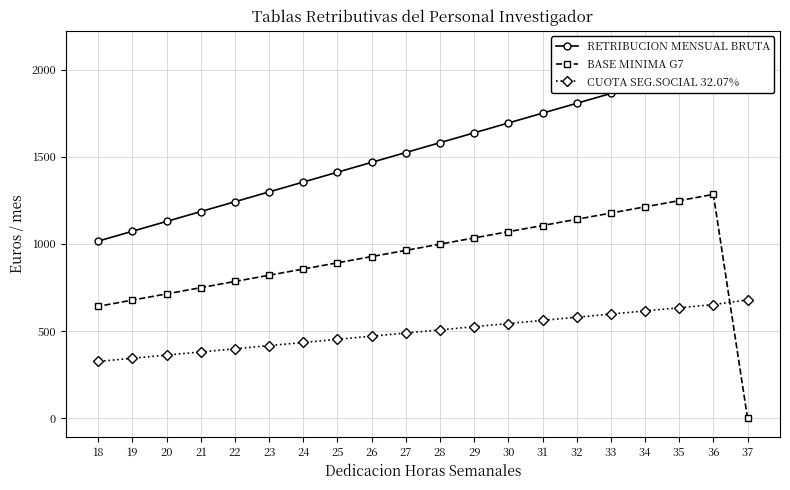

Rank the categories by CUOTA SEG.SOCIAL 32.07% value from lowest to highest.

18, 19, 20, 21, 22, 23, 24, 25, 26, 27, 28, 29, 30, 31, 32, 33, 34, 35, 36, 37